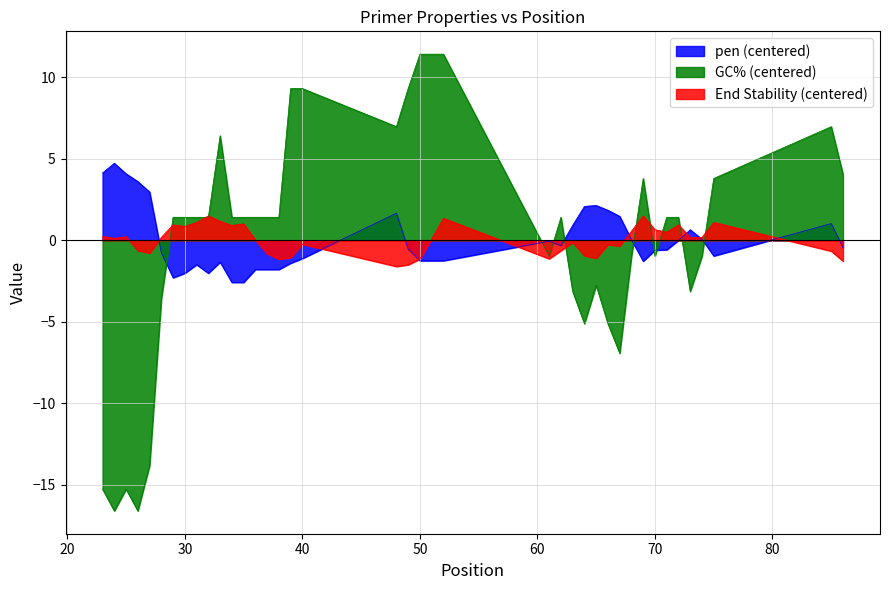

Rank the series by their maximum value, from highest to lowest.

GC% (centered), pen (centered), End Stability (centered)